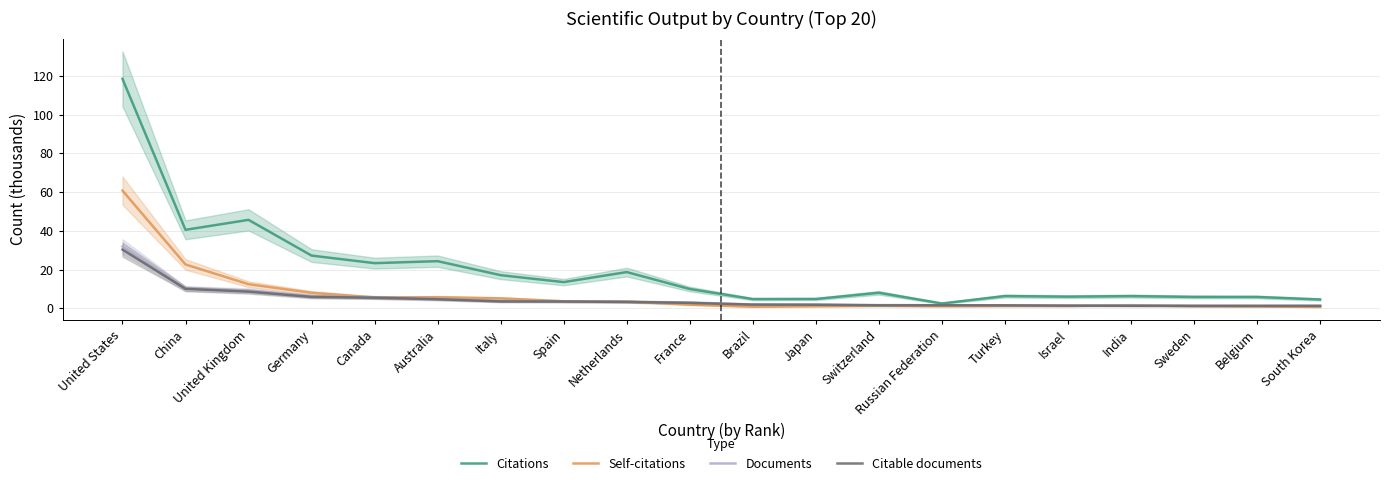

Which series has the largest total across all categories?

Citations